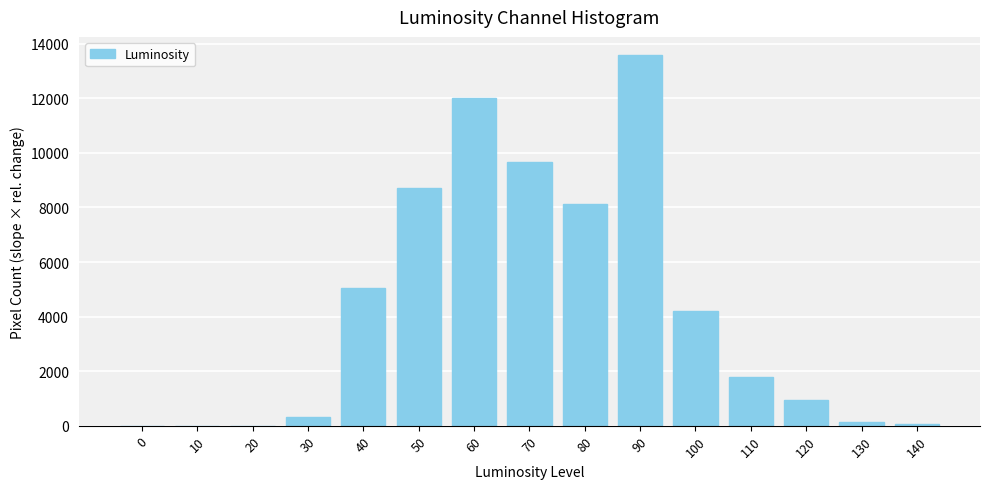

Are the bars horizontal?

No